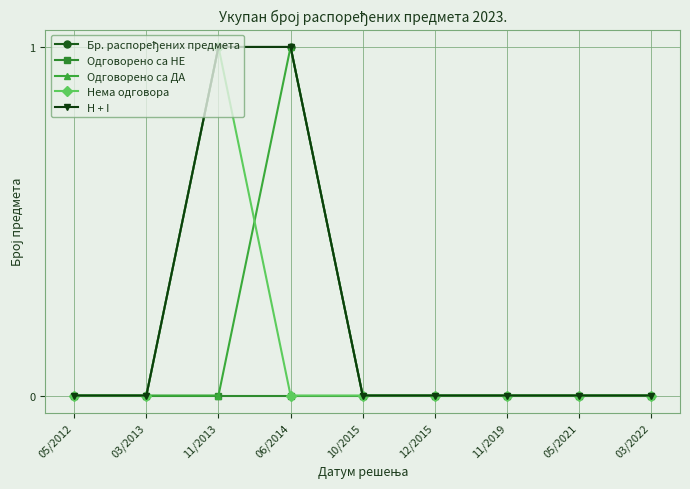

At 11/2013, list the series in order from smallest to largest.

Одговорено са НЕ, Одговорено са ДА, Бр. распоређених предмета, Нема одговора, H + I